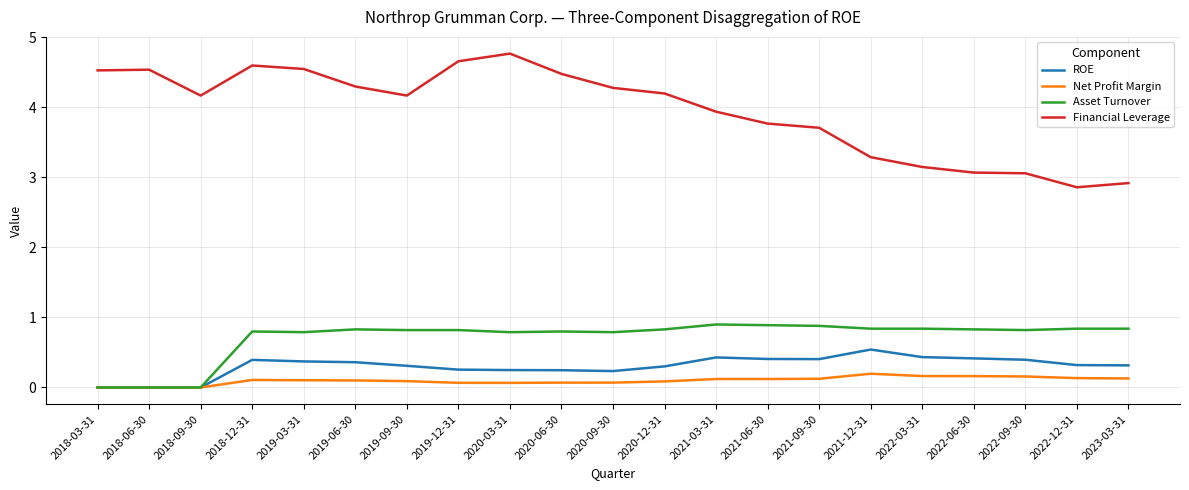

Between 2020-03-31 and 2021-09-30, which series saw the biggest shift?

Financial Leverage